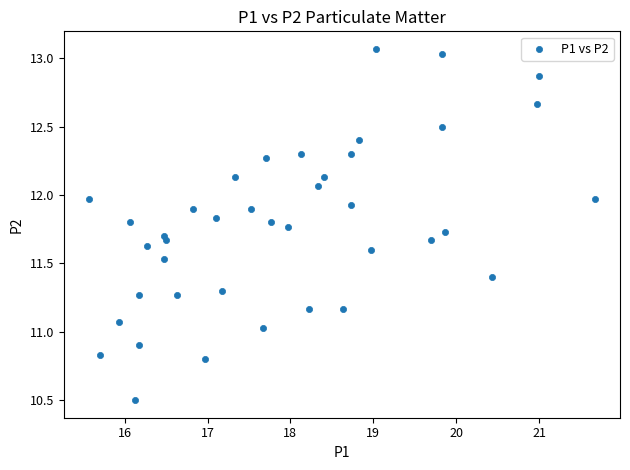

What is the range of Y values (max minus min)?

2.6